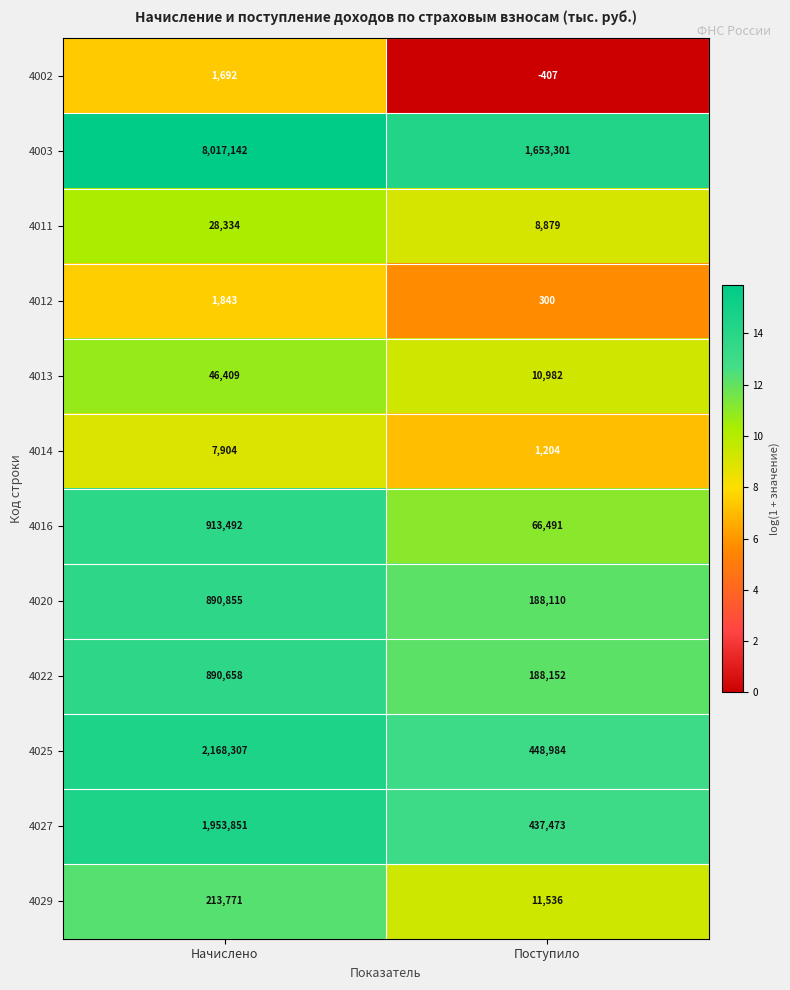

Reading left to right, what are all the values shown in this chart?

4002: 1692	-407
4003: 8017142	1653301
4011: 28334	8879
4012: 1843	300
4013: 46409	10982
4014: 7904	1204
4016: 913492	66491
4020: 890855	188110
4022: 890658	188152
4025: 2168307	448984
4027: 1953851	437473
4029: 213771	11536